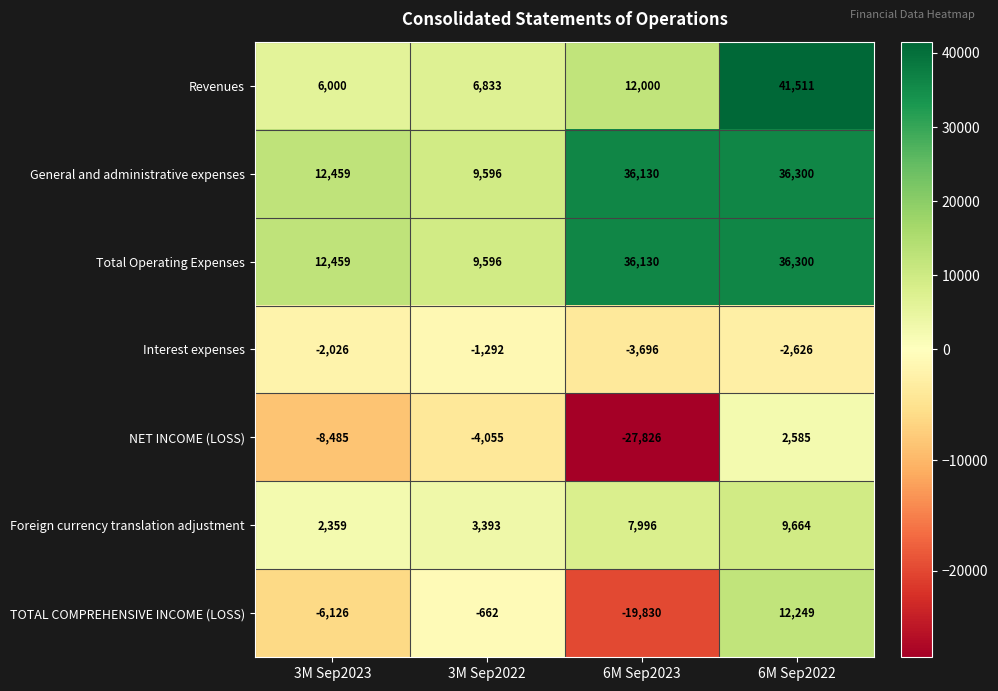

At which category does the chart reach its minimum across all series?

6M Sep2023